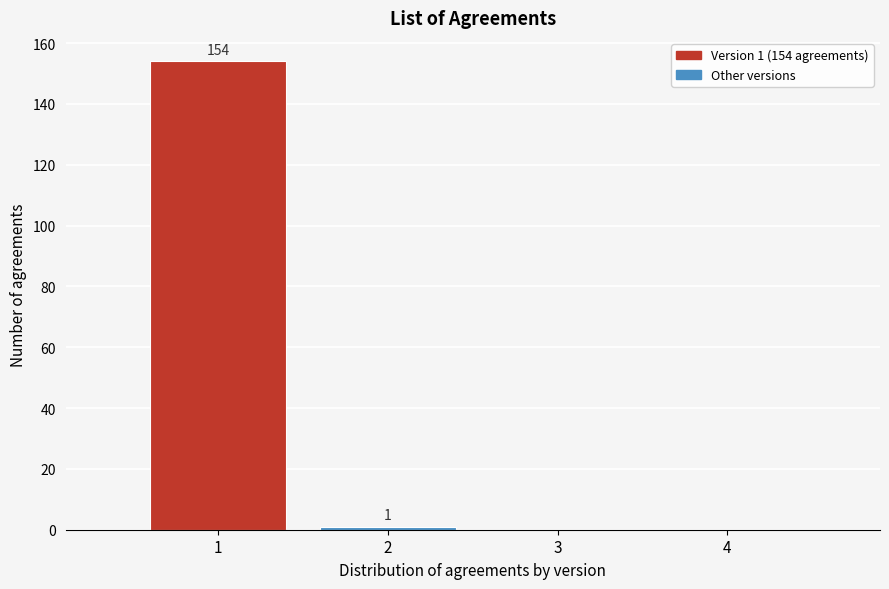

Which range on the x-axis has the tallest bar?

0.5 to 1.5